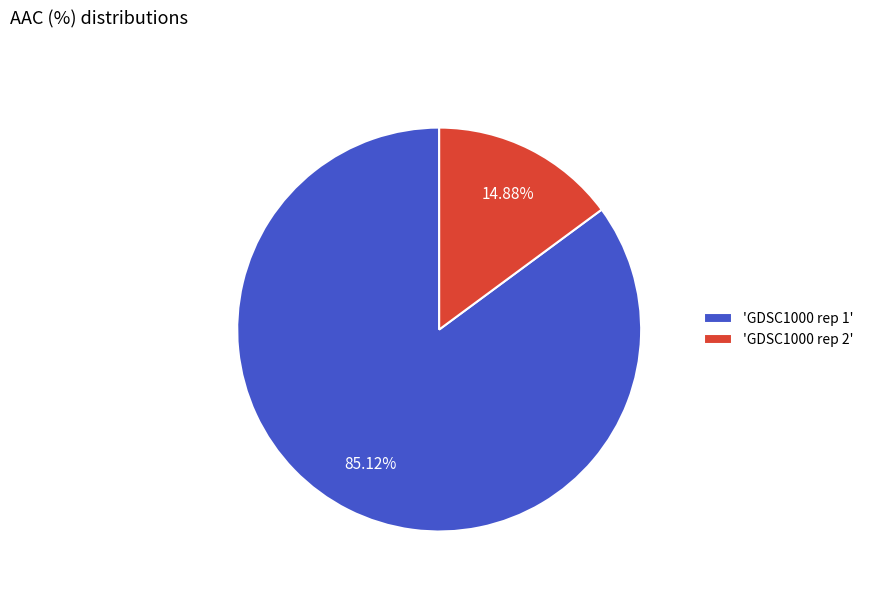

Rank the categories by value from highest to lowest.

'GDSC1000 rep 1', 'GDSC1000 rep 2'